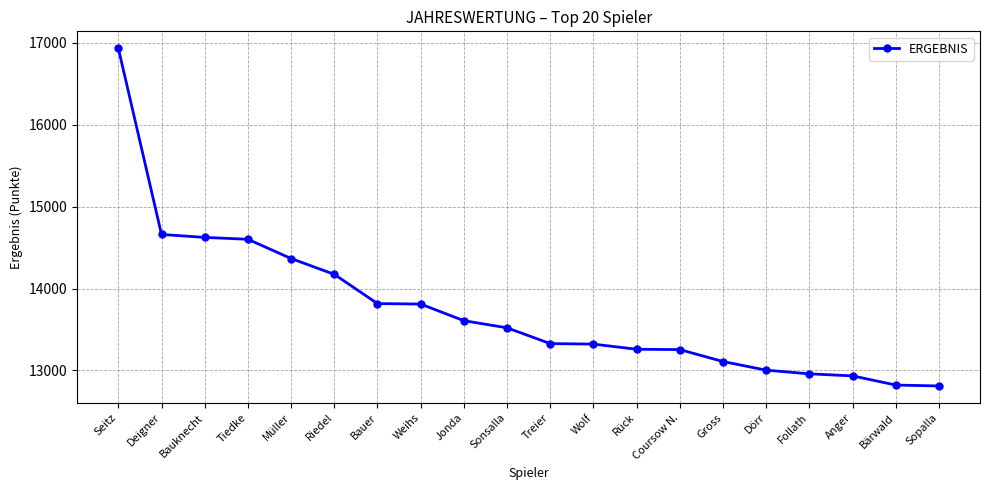

What is the label of the 19th point from the right?

Deigner